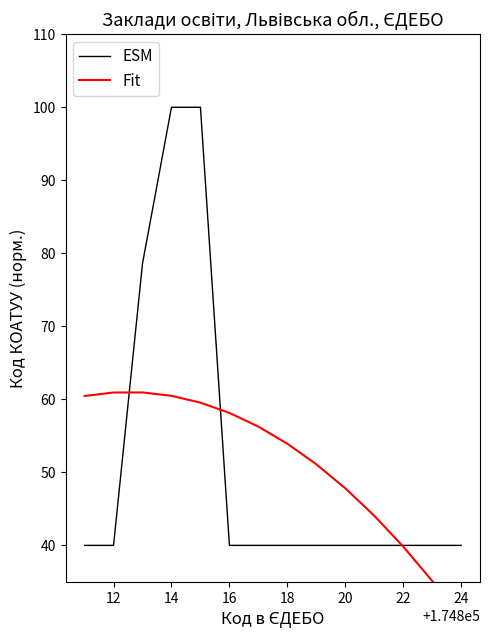

True or false: ESM has more than 2 points higher than both neighbors.

False